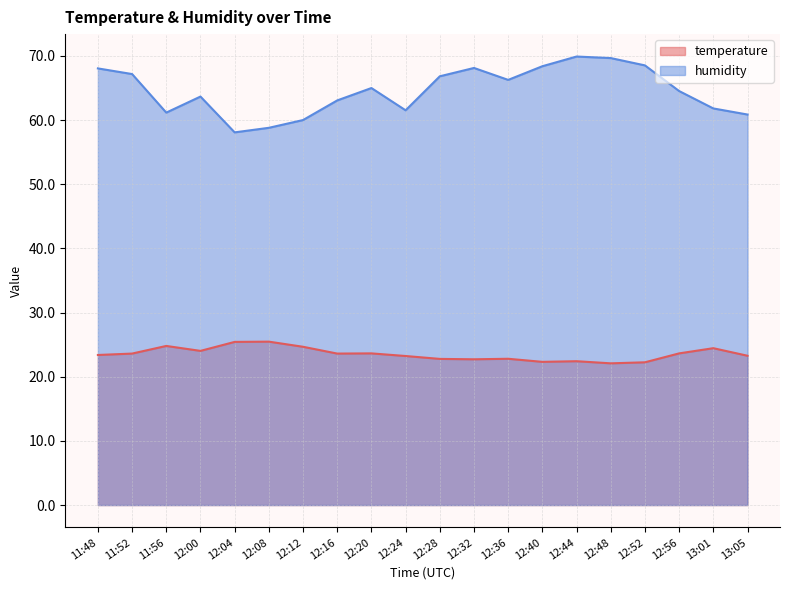

Which label corresponds to the smallest value in the chart?

12:48